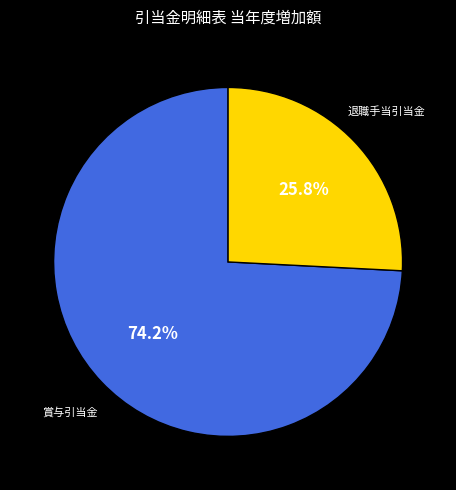

Rank the categories by value from lowest to highest.

退職手当引当金, 賞与引当金